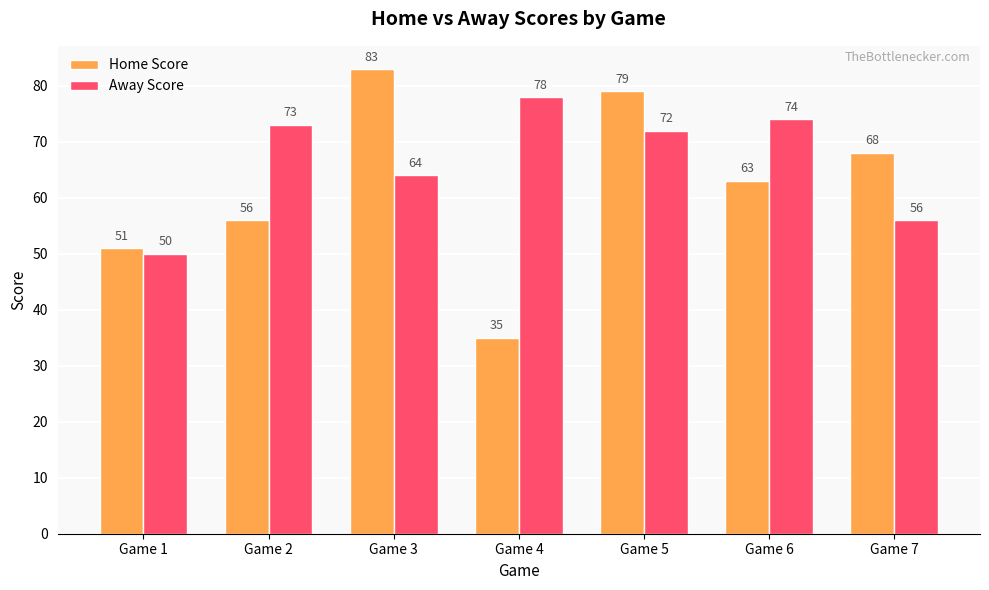

Where does the Away Score series first go above 72?

Game 2